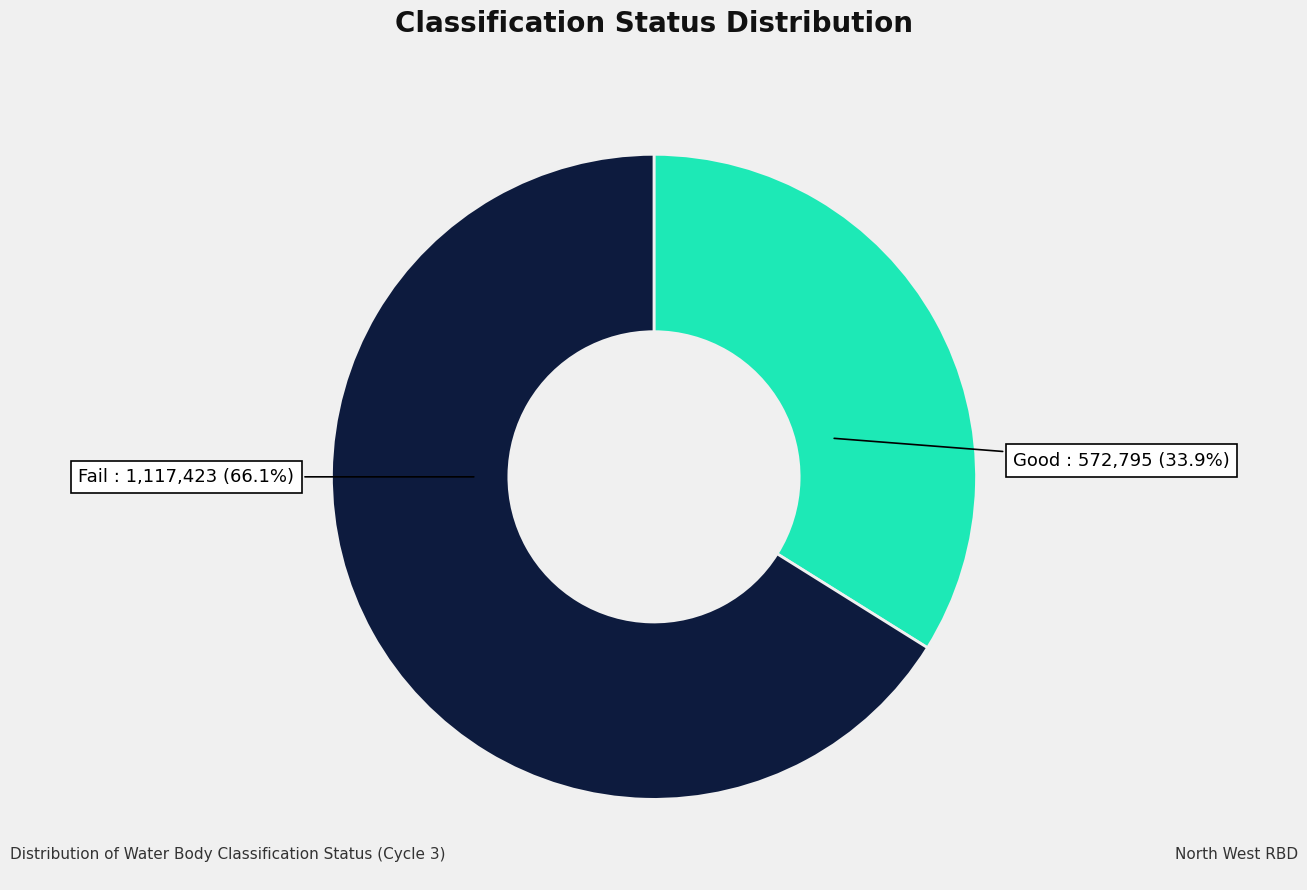

What percentage is the Fail slice, to the nearest percent?

66%